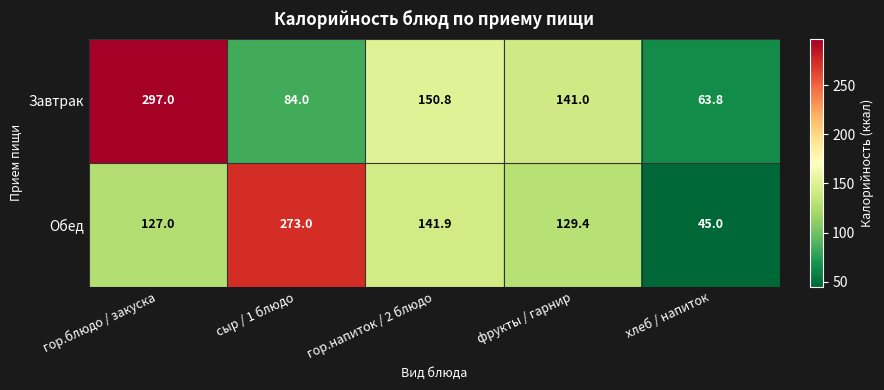

List the series in order of their overall mean, lowest first.

Обед, Завтрак